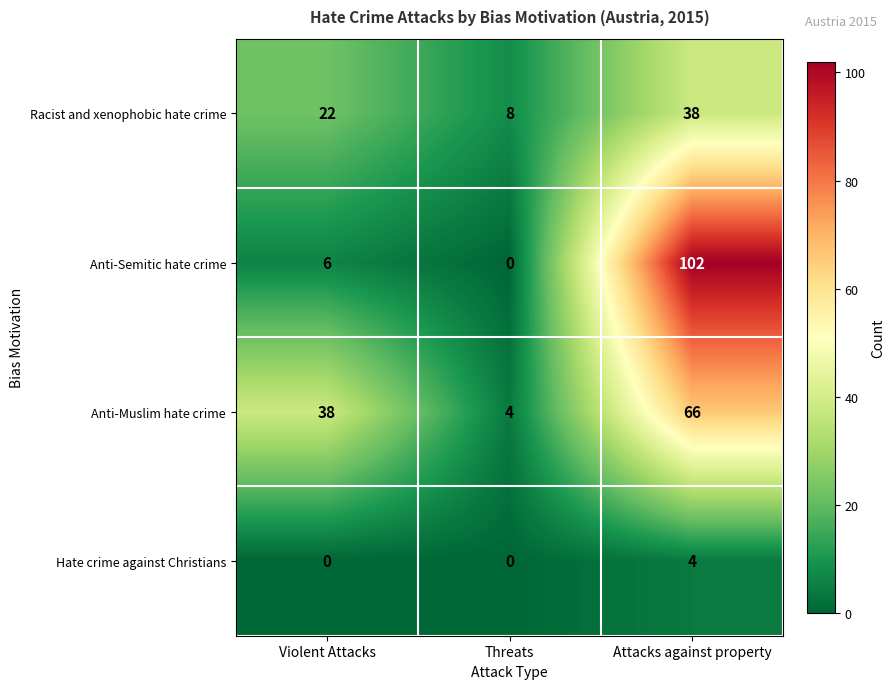

The value of Anti-Muslim hate crime at Attacks against property is 66. True or false?

True